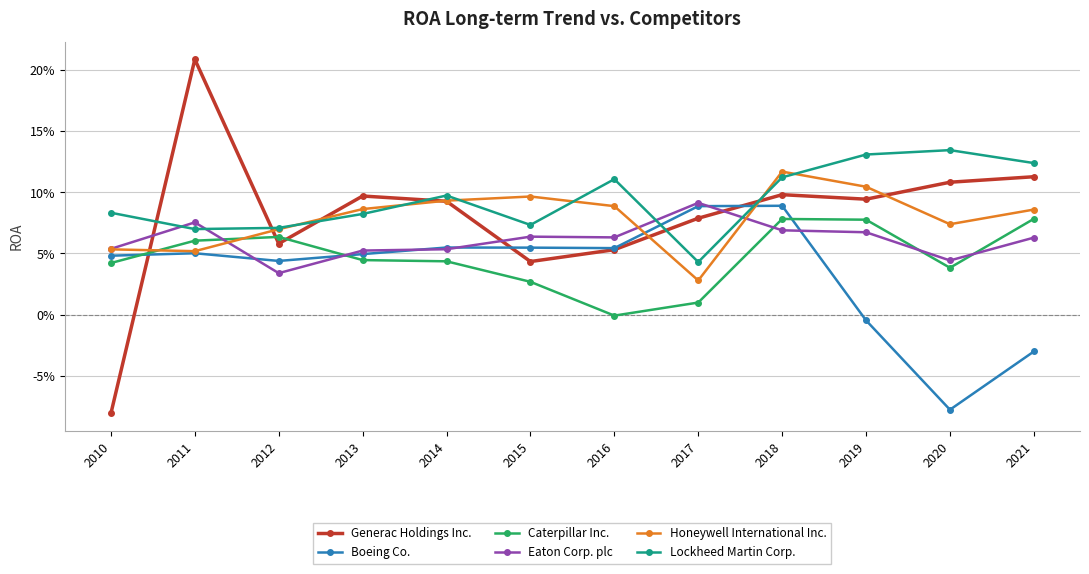

The Caterpillar Inc. series shows 0.1 at 2019. True or false?

True